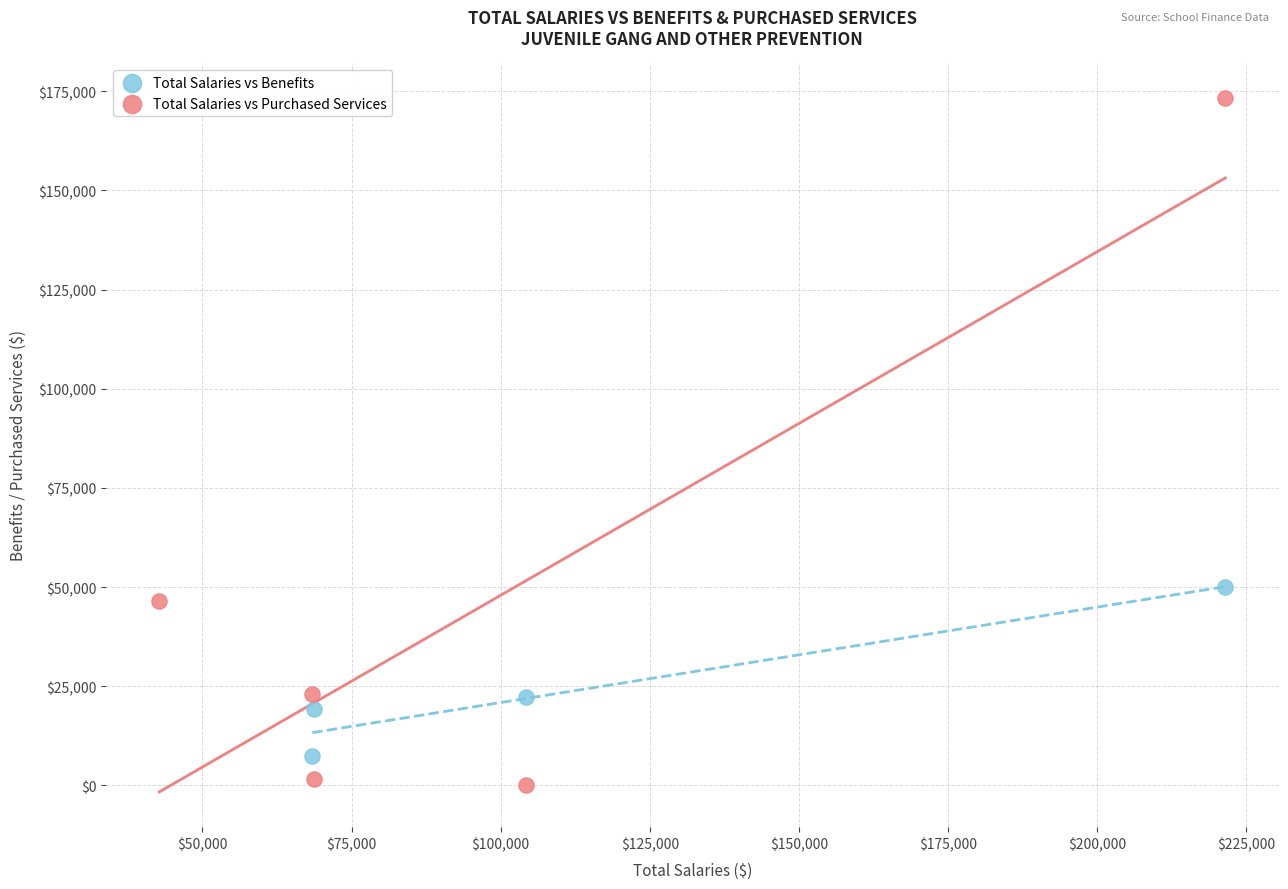

Which series reaches the maximum Y coordinate?

Total Salaries vs Purchased Services